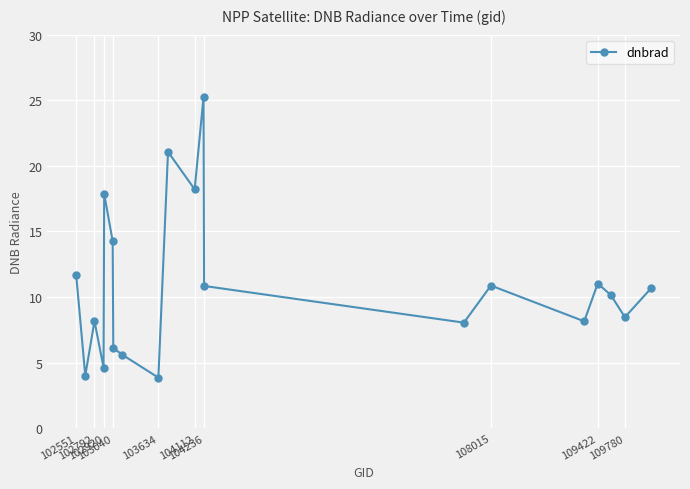

Count the number of values greater than 10.

11